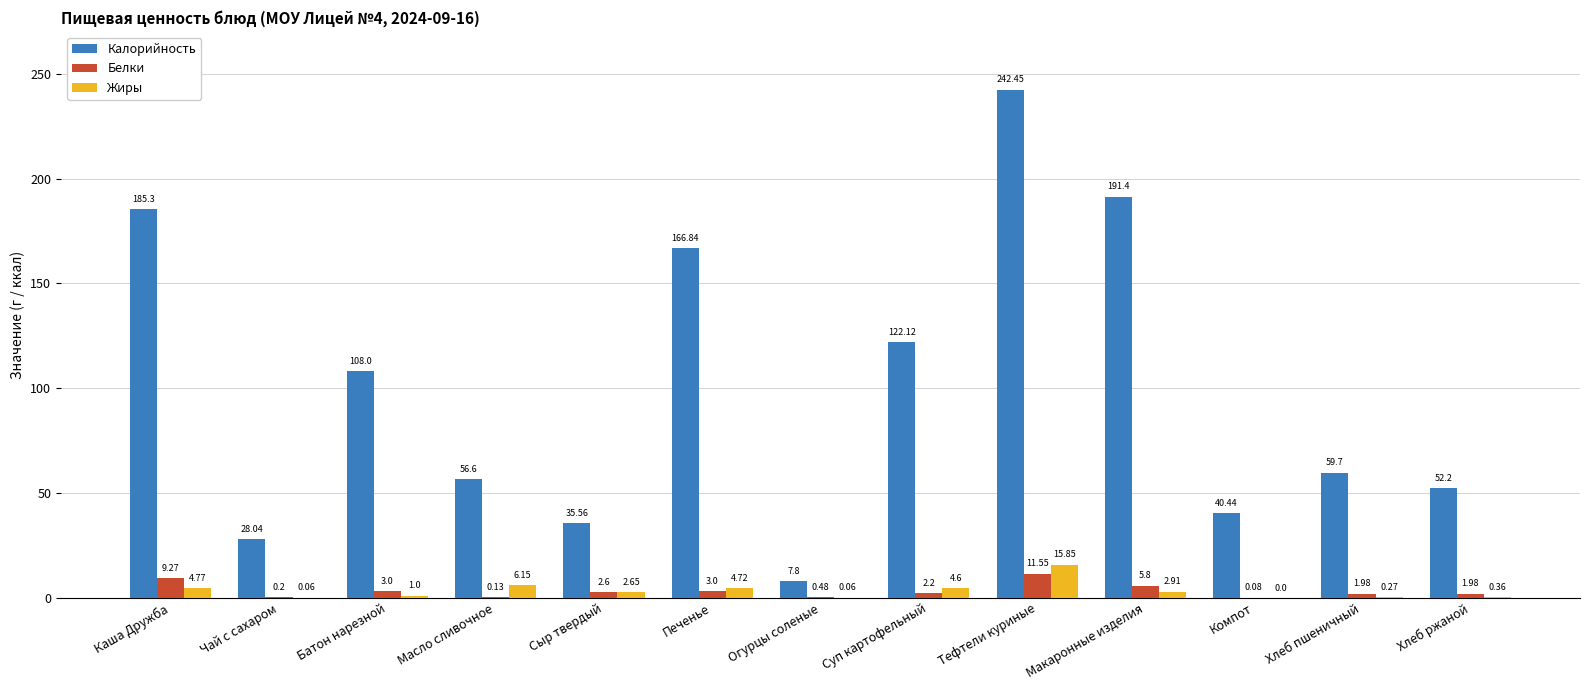

What is the average value of the Жиры series?

3.3